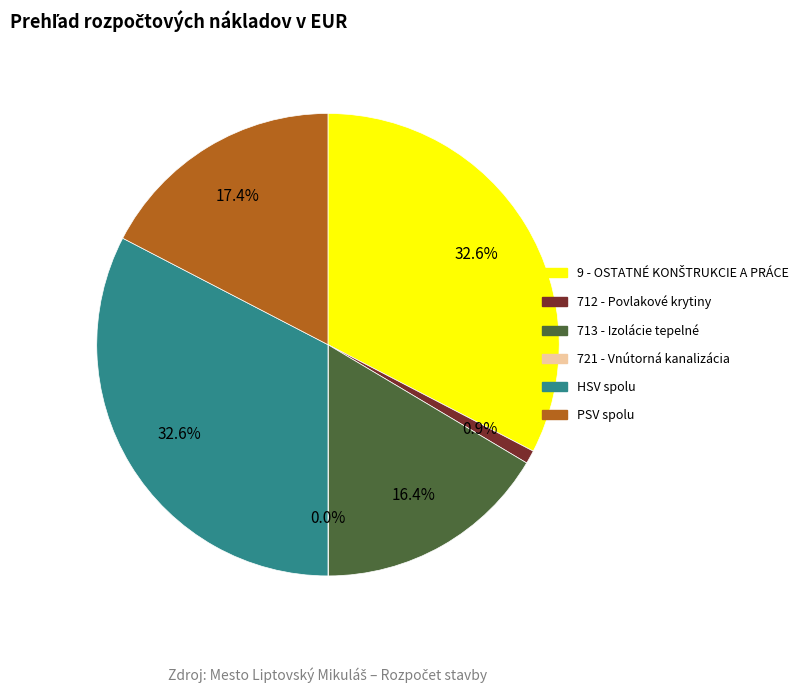

Between PSV spolu and HSV spolu, which is larger?

HSV spolu